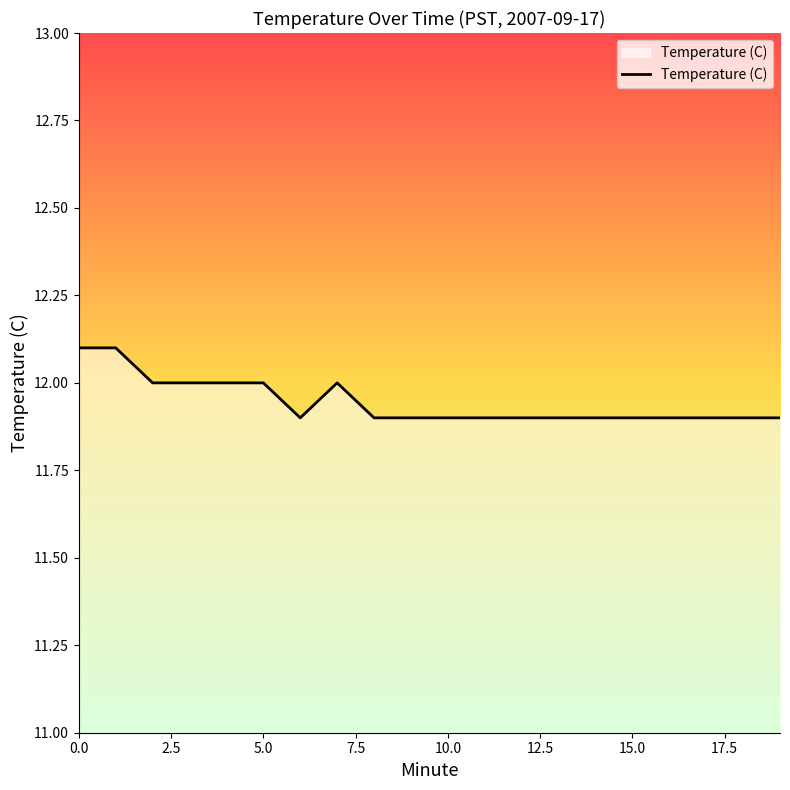

What is the maximum value shown in the chart?

12.1